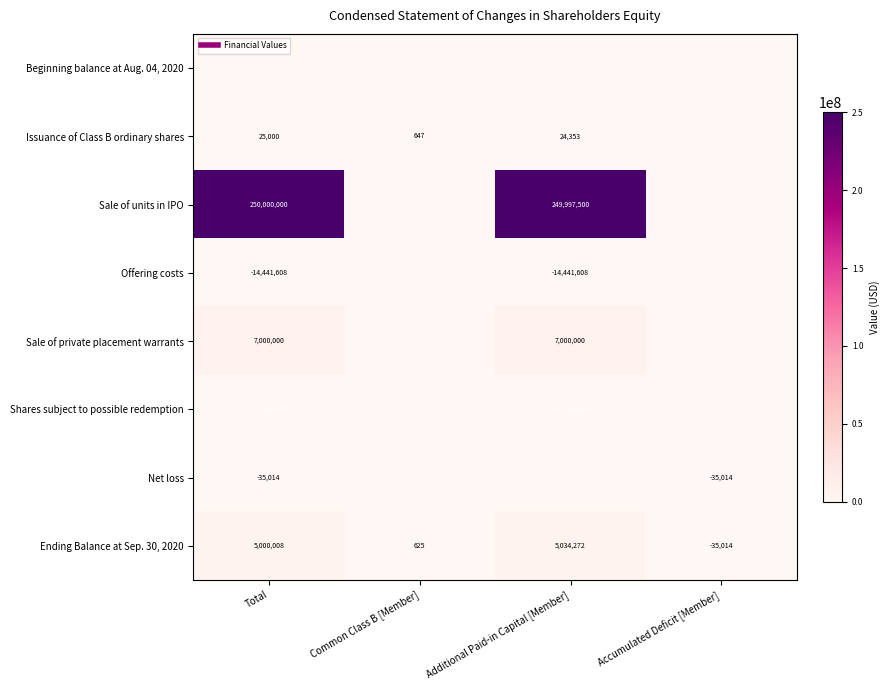

Rank the categories by Sale of private placement warrants value from highest to lowest.

Total, Additional Paid-in Capital [Member], Common Class B [Member], Accumulated Deficit [Member]